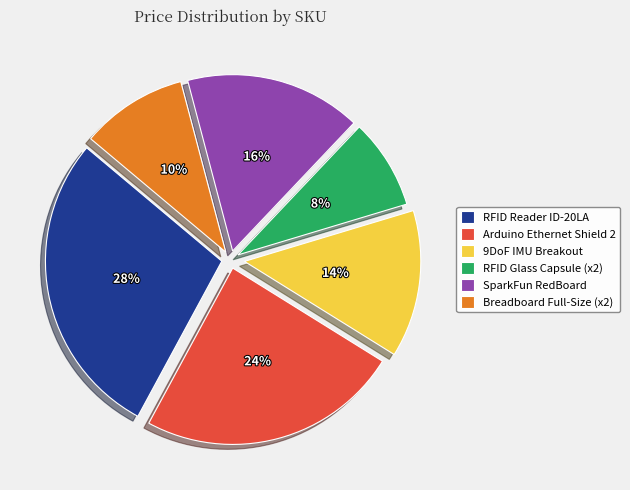

To the nearest percent, what portion does Breadboard Full-Size (x2) represent?

10%